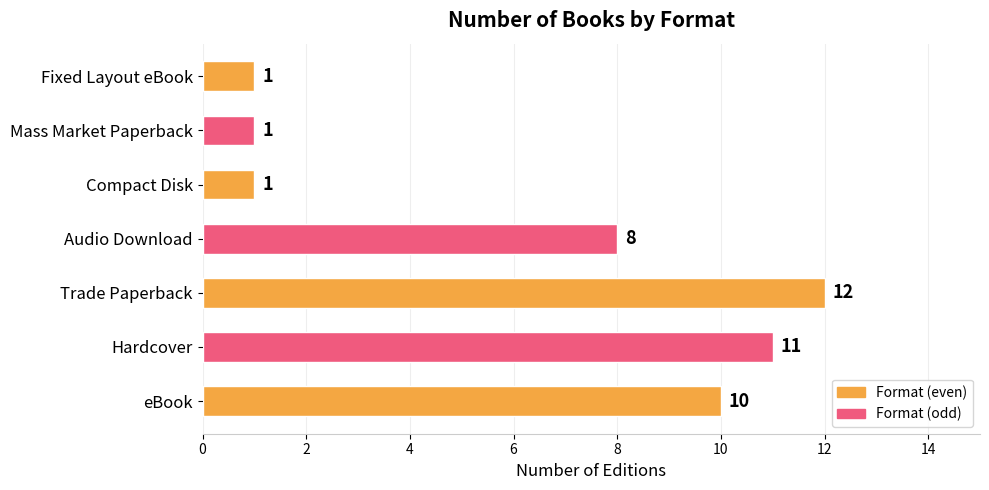

Reading bottom to top, list all the values displayed in this chart.

10	11	12	8	1	1	1